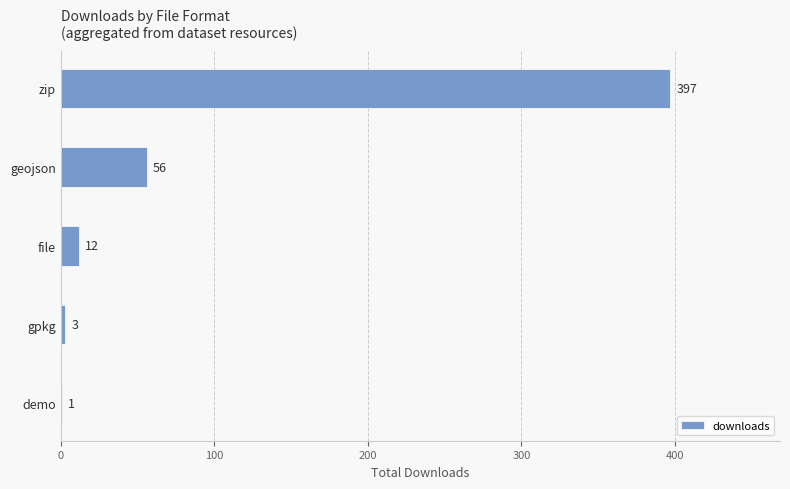

Approximately how many times larger is the value at file compared to gpkg?

4.0